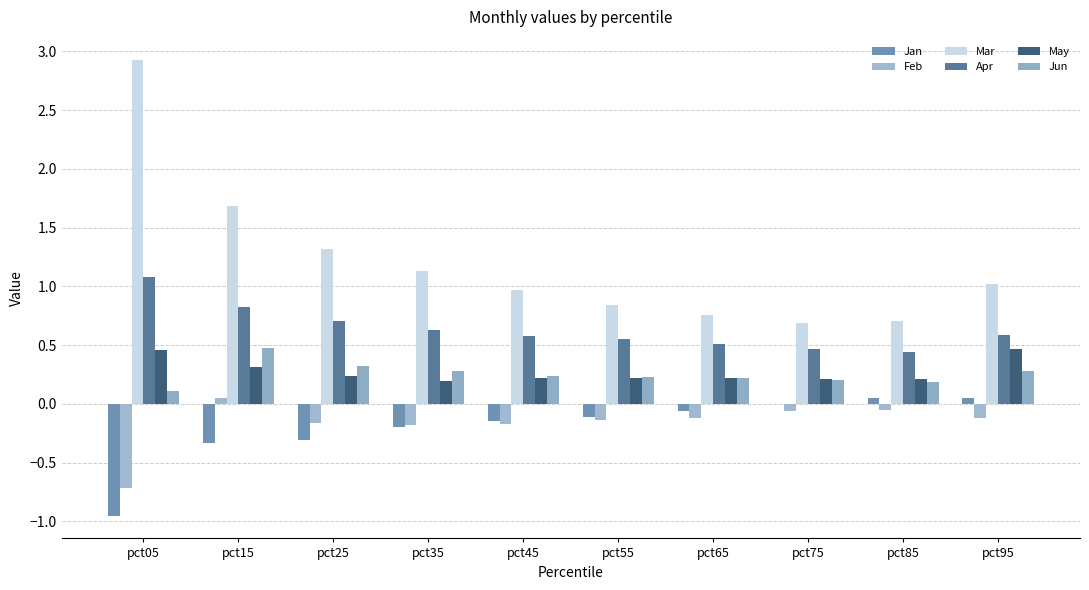

Between pct15 and pct65, which series saw the biggest shift?

Mar